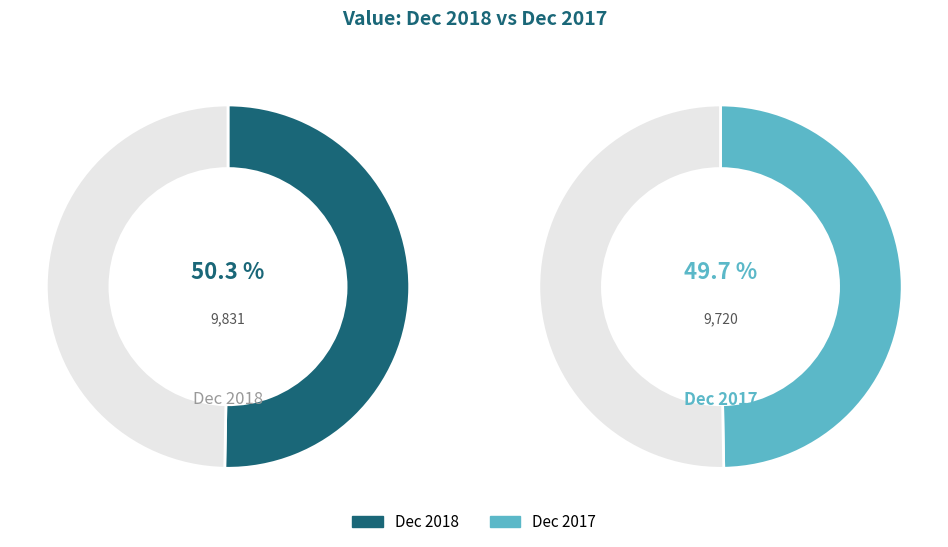

What percentage do Dec 2017 and Dec 2018 together represent?

100.0%